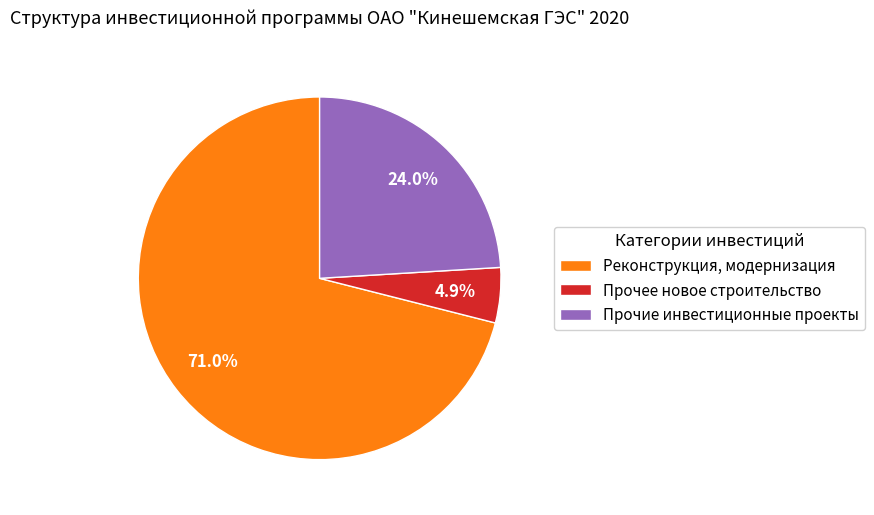

Between Прочие инвестиционные проекты and Реконструкция, модернизация, which is larger?

Реконструкция, модернизация